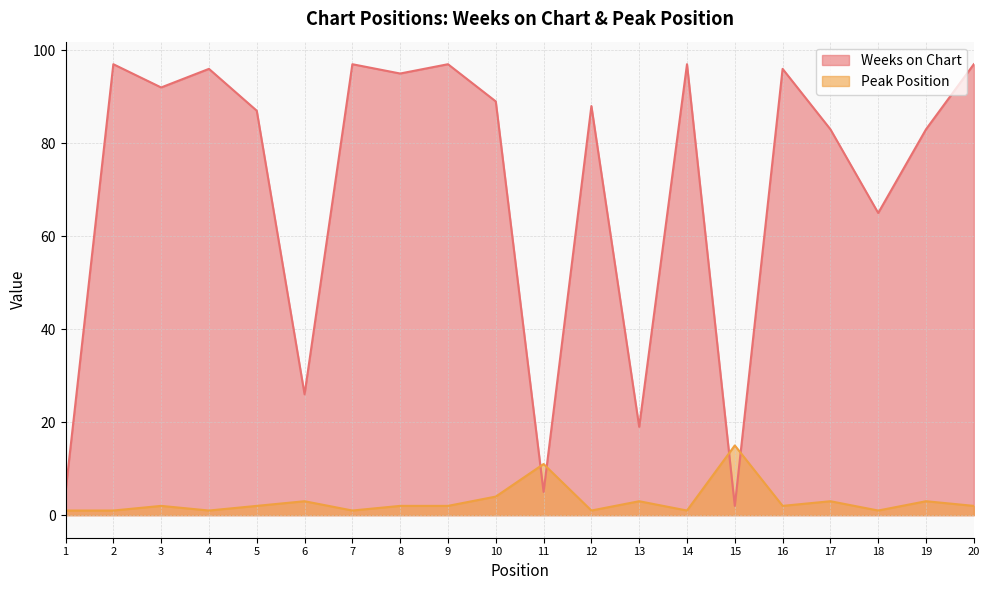

Where does the Peak Position series first go above 2?

6